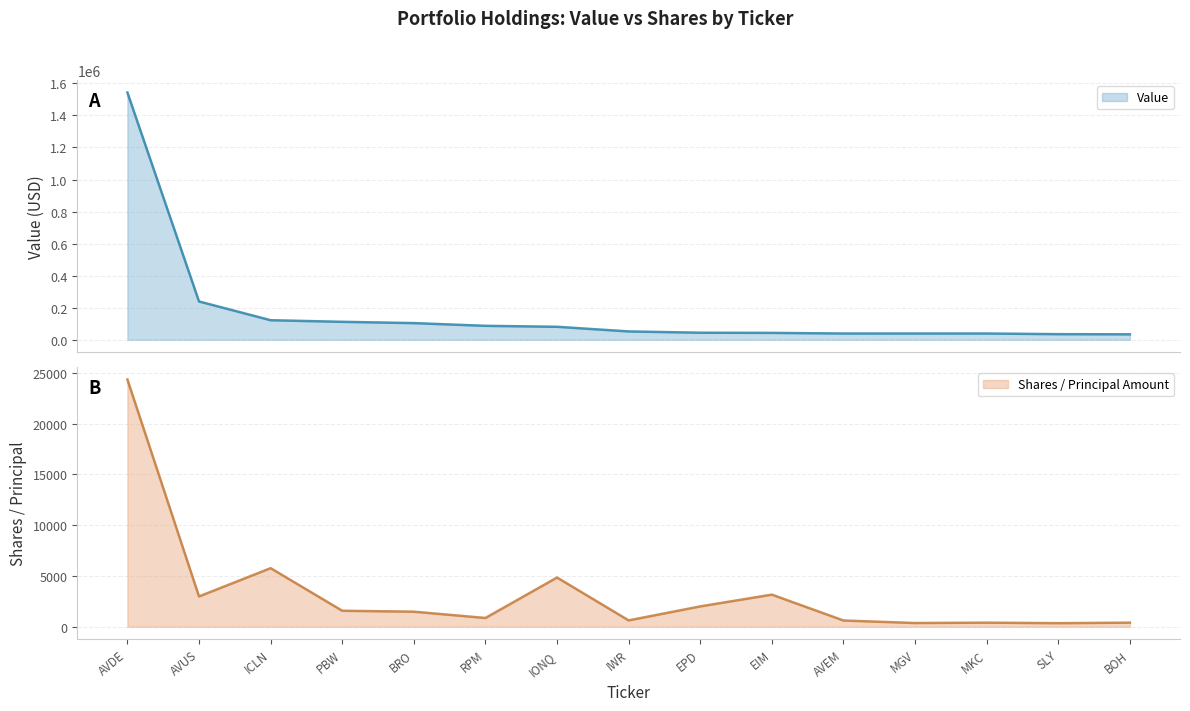

At which category does Shares or principal amount reach its first local valley?

AVUS